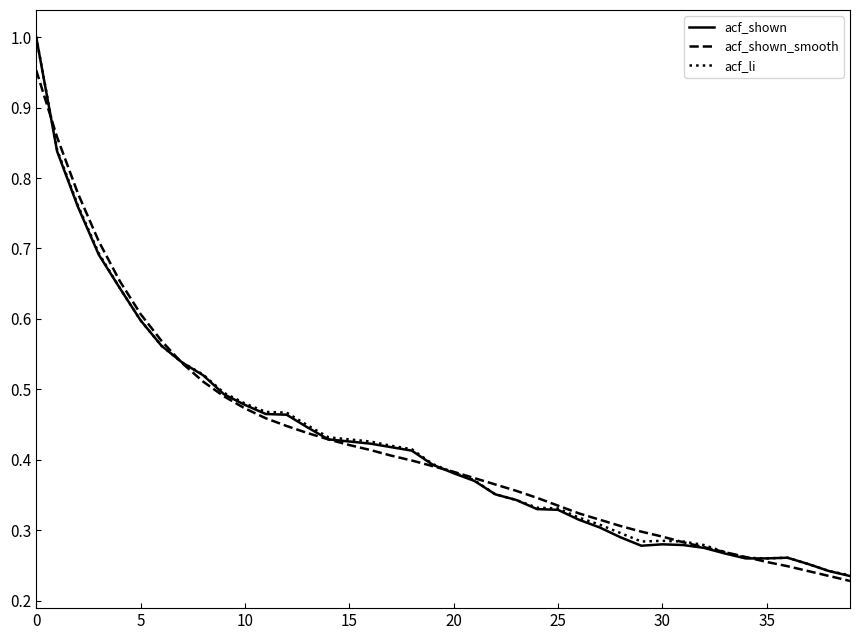

Rank the series by their maximum value, from highest to lowest.

acf_shown, acf_li, acf_shown_smooth